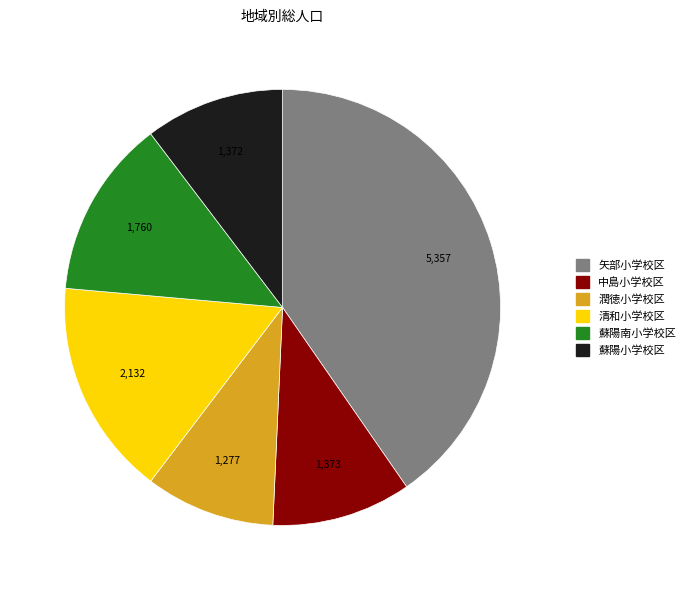

Does any single category account for the majority?

No